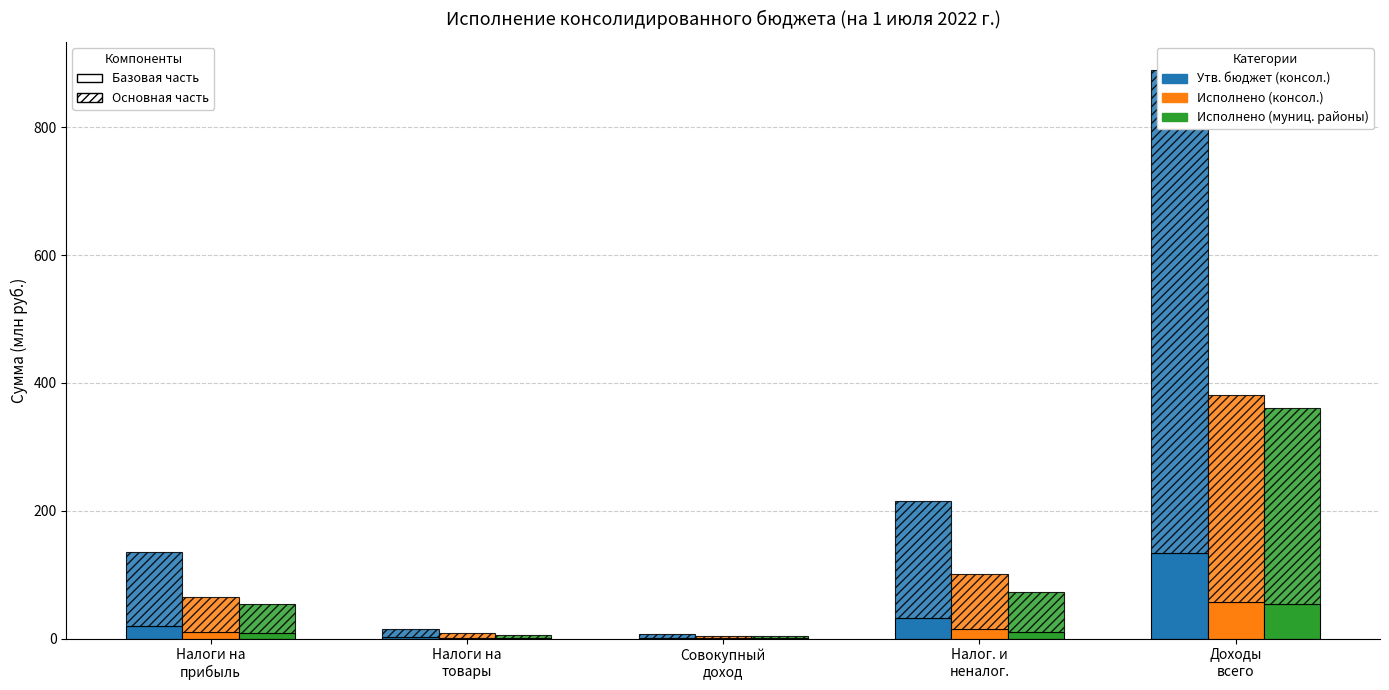

Which series has the largest range (max minus min)?

Утв. бюджет (консол.)